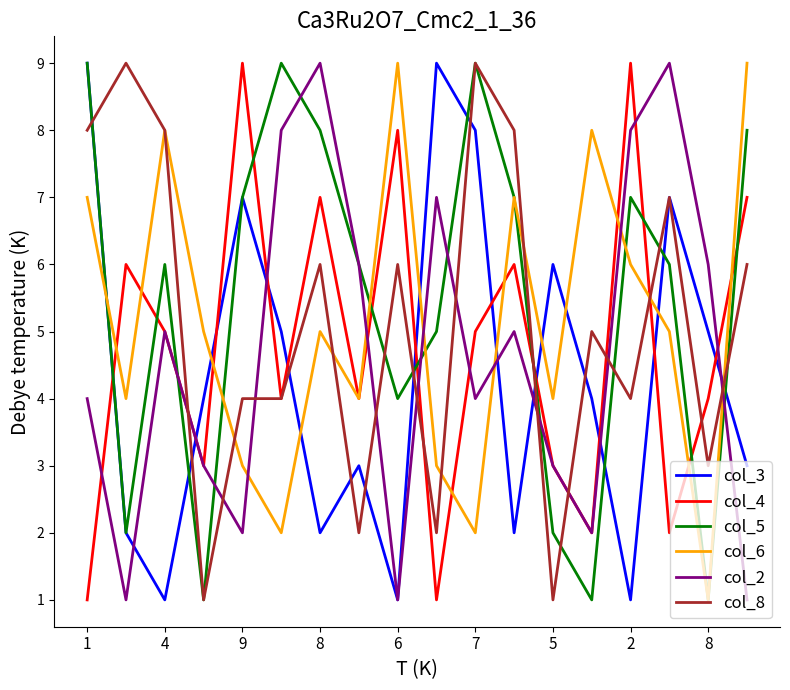

After their last crossing, which series has the higher values: col_8 or col_2?

col_8